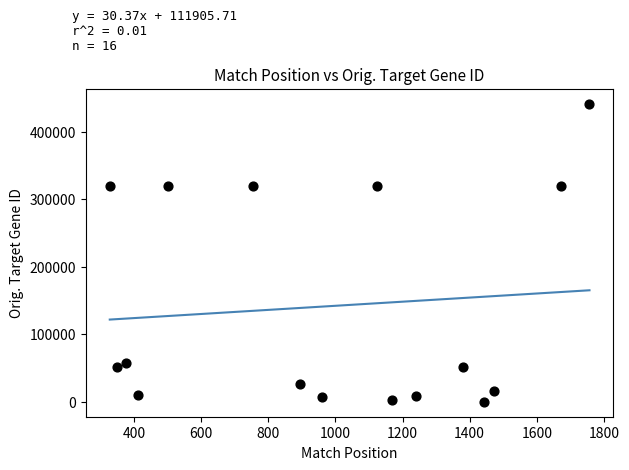

What is the range of X values (max minus min)?

1429